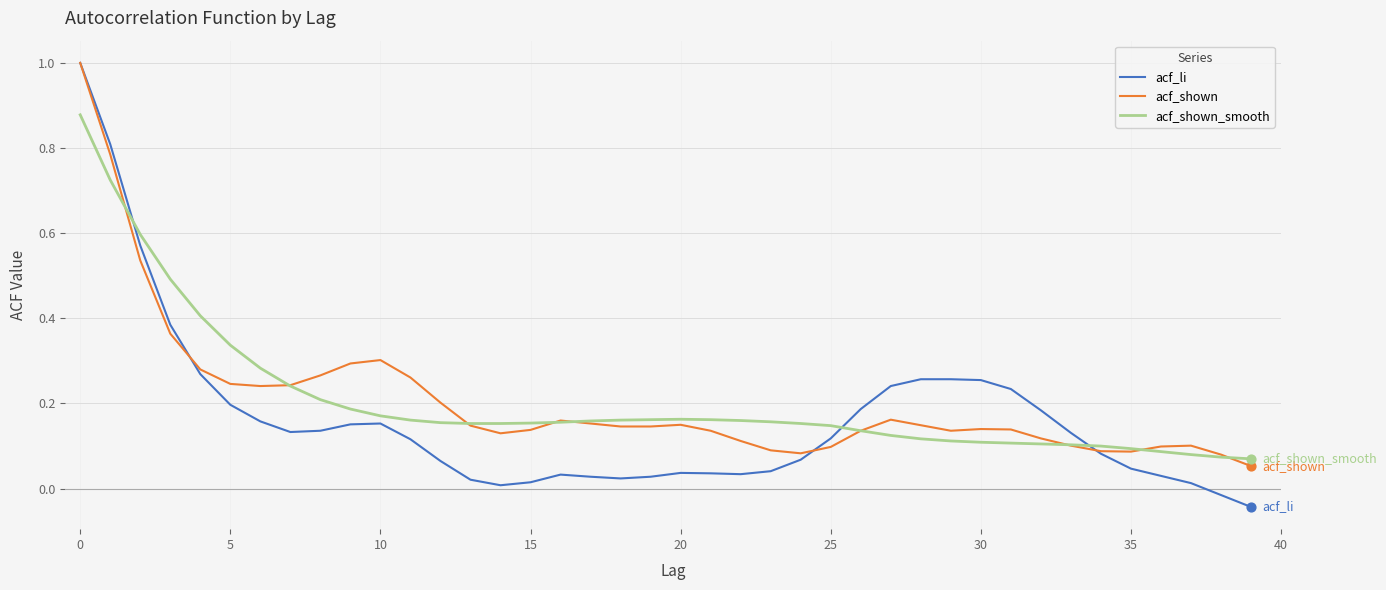

Which series has the largest range (max minus min)?

acf_li